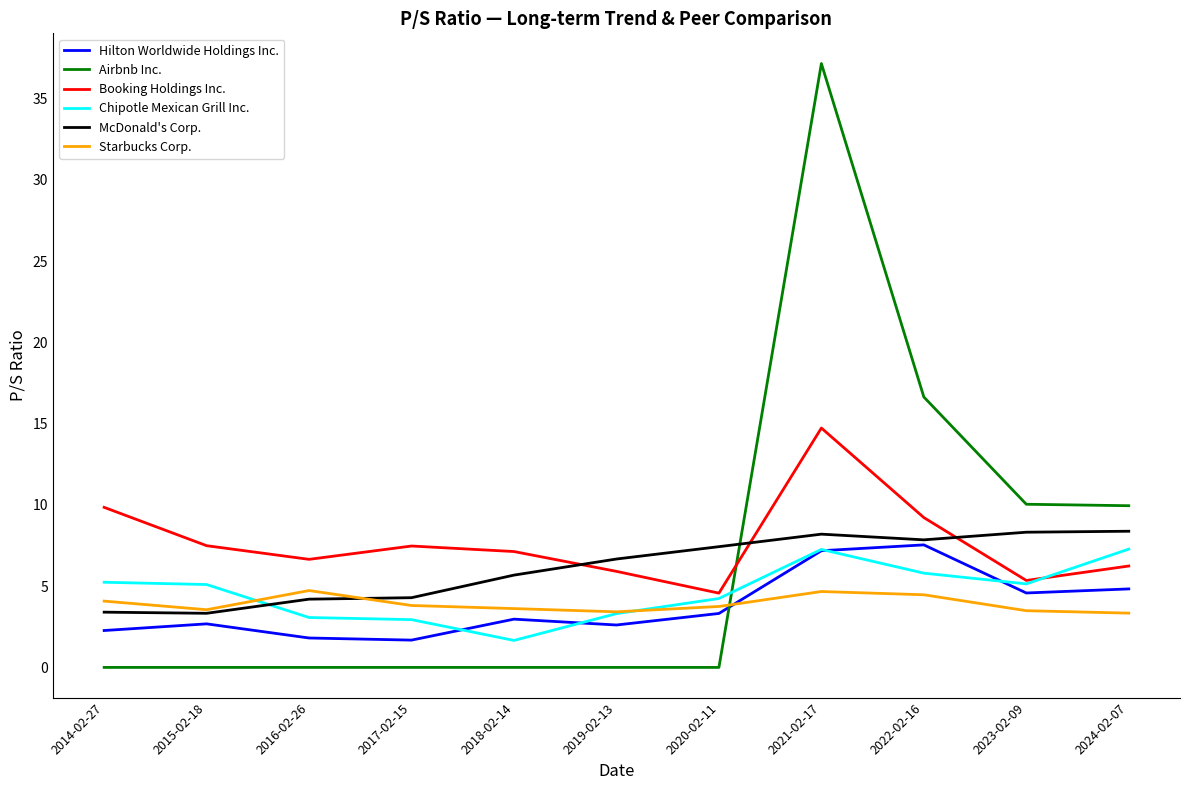

What is the sum of the McDonald's Corp. values at 2017-02-15 and 2024-02-07?

12.7